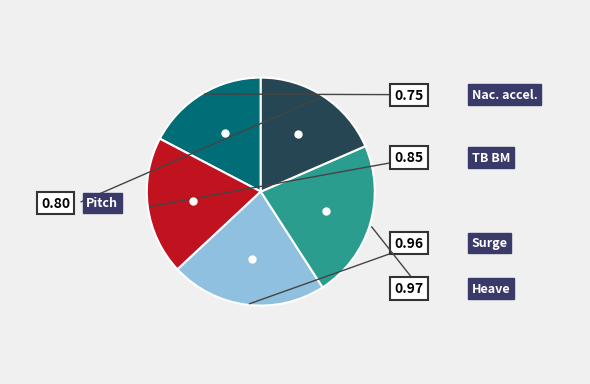

Is it true that Nac. accel. is 17% of the pie?

True